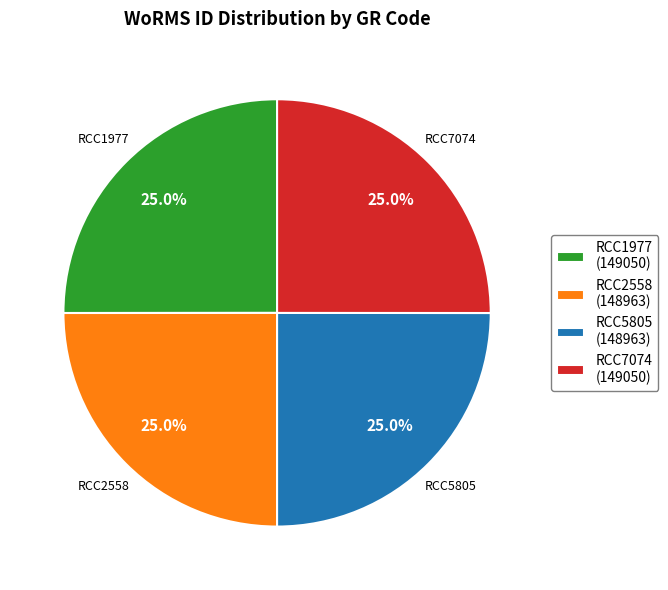

What is the total percentage of RCC7074 and RCC1977?

50.0%